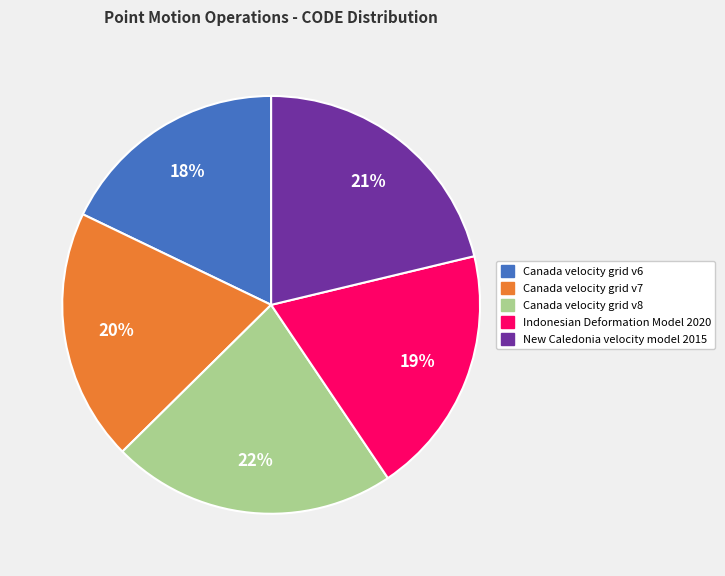

The Canada velocity grid v8 slice represents 22% of the pie. True or false?

True